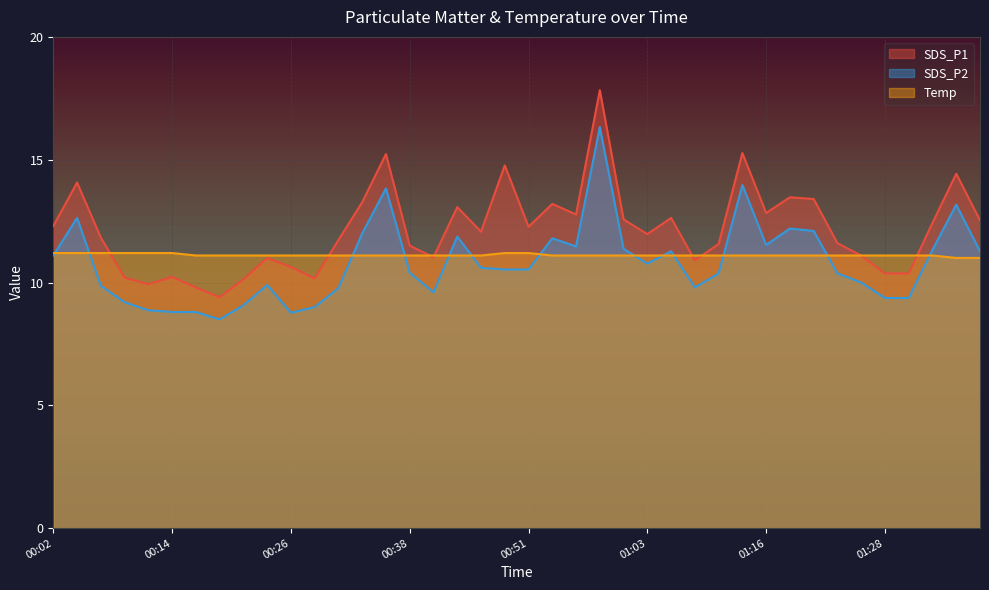

Which has a higher value, 00:38 or 01:36?

01:36